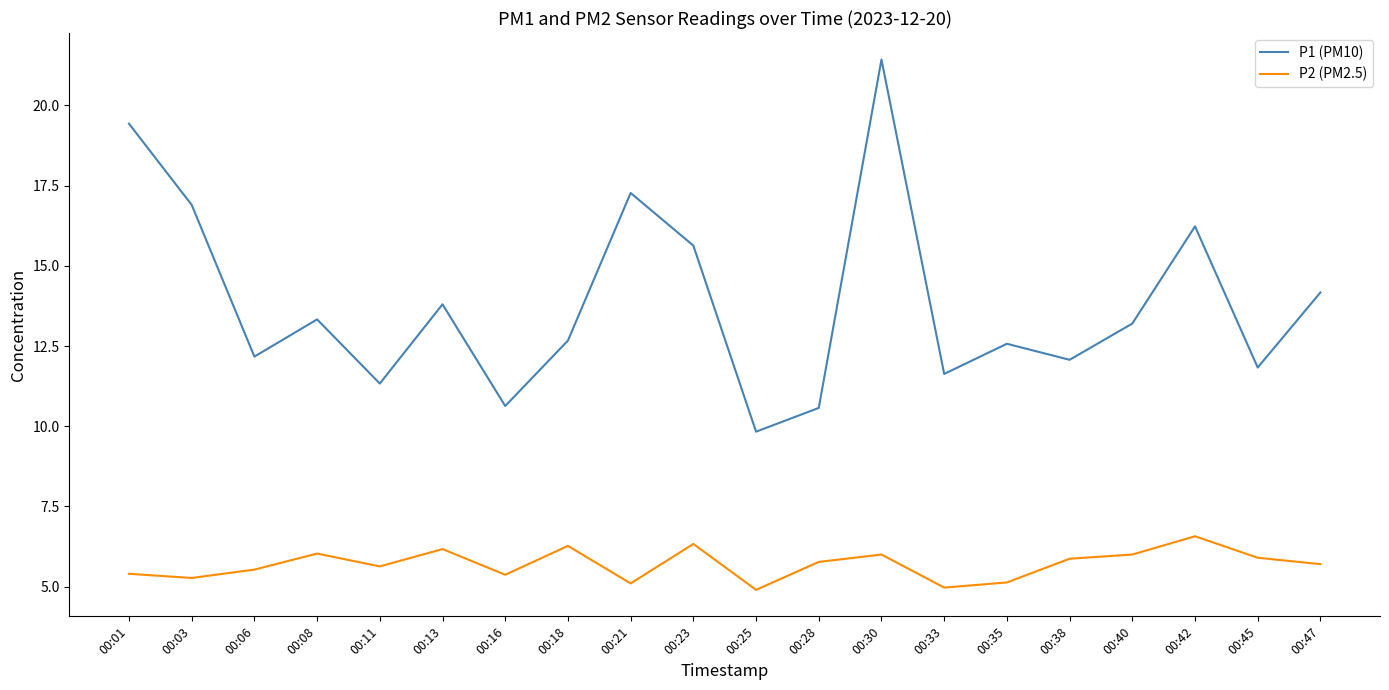

True or false: P2 (PM2.5) and P1 (PM10) cross at least once.

False